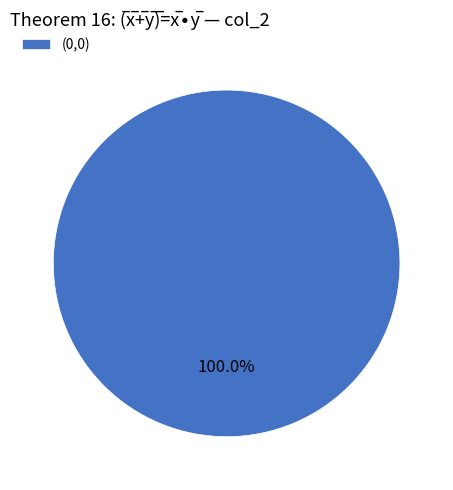

Does any single category account for the majority?

Yes